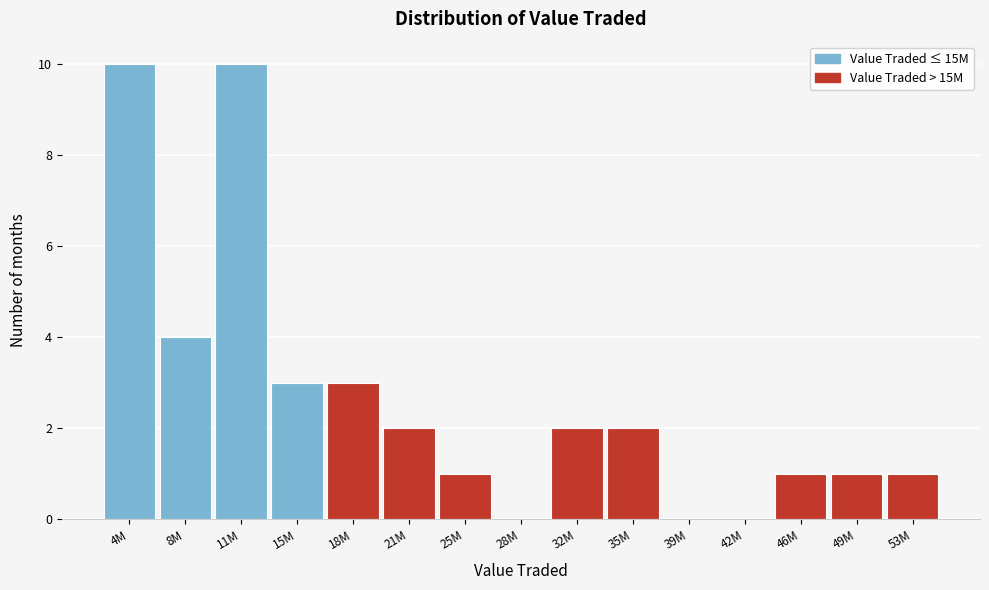

Reading left to right, transcribe all the data shown in this chart.

4M=10	8M=4	11M=10	15M=3	18M=3	21M=2	25M=1	28M=0	32M=2	35M=2	39M=0	42M=0	46M=1	49M=1	53M=1